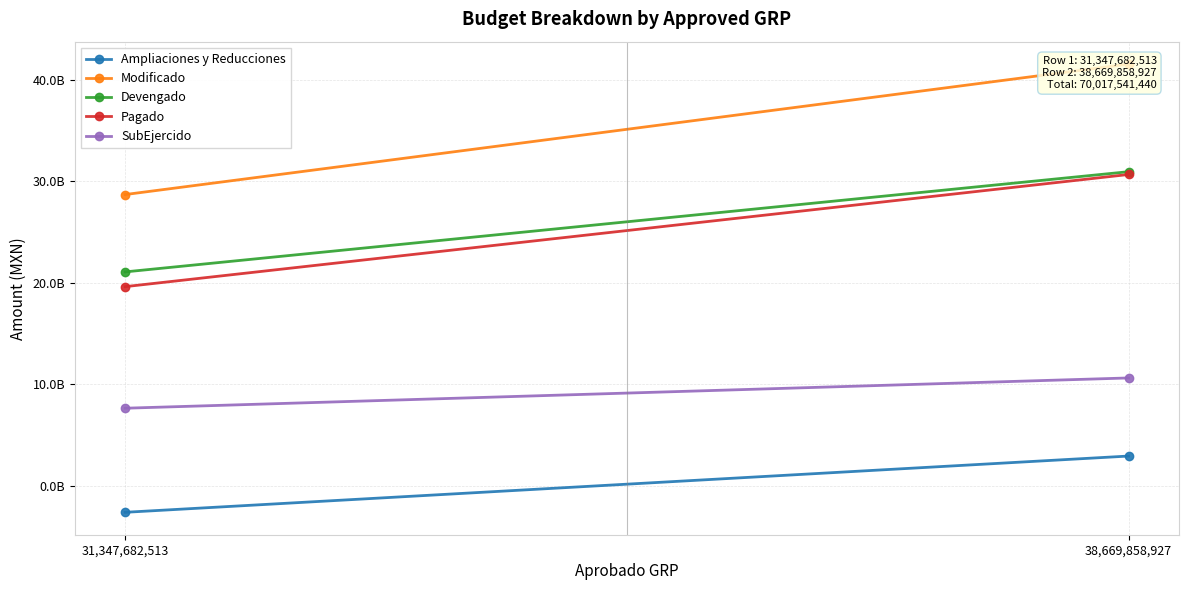

Which series has the largest range (max minus min)?

Modificado